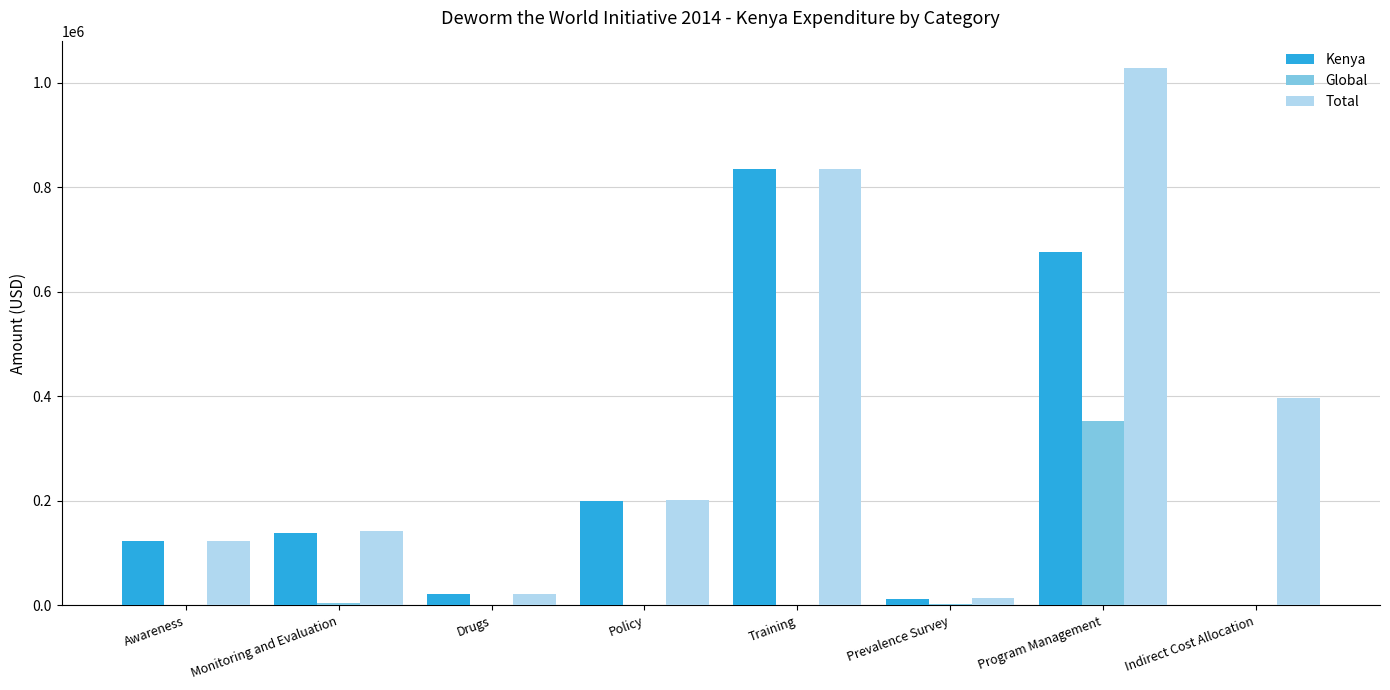

What is the highest value of the Global series?

352868.7